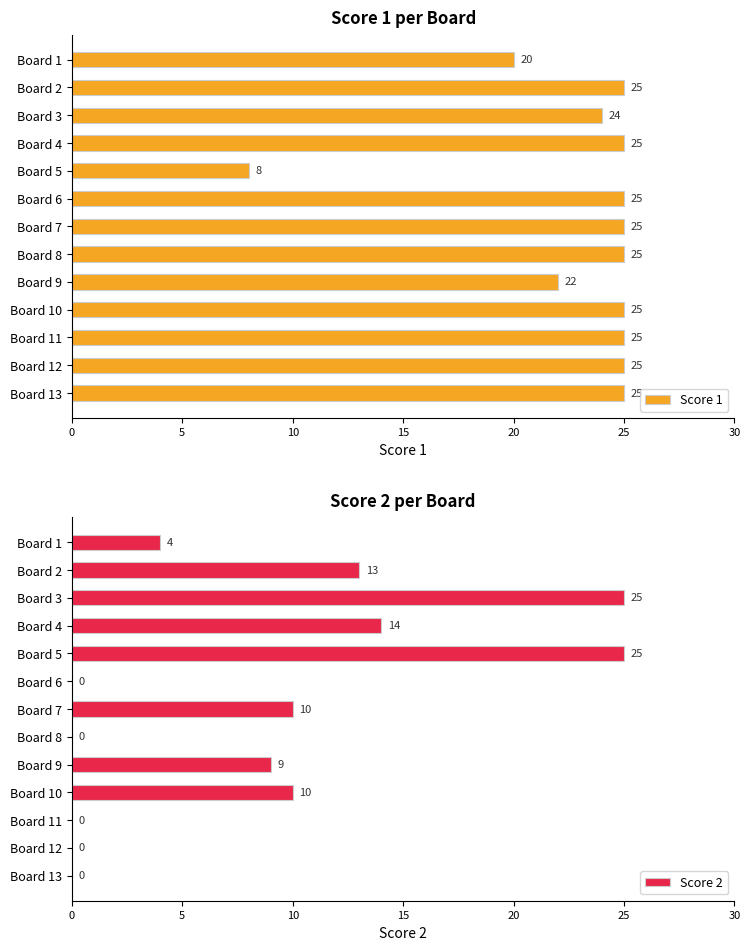

Reading left to right, extract all data points from this chart.

Score 1: 20	25	24	25	8	25	25	25	22	25	25	25	25
Score 2: 4	13	25	14	25	0	10	0	9	10	0	0	0